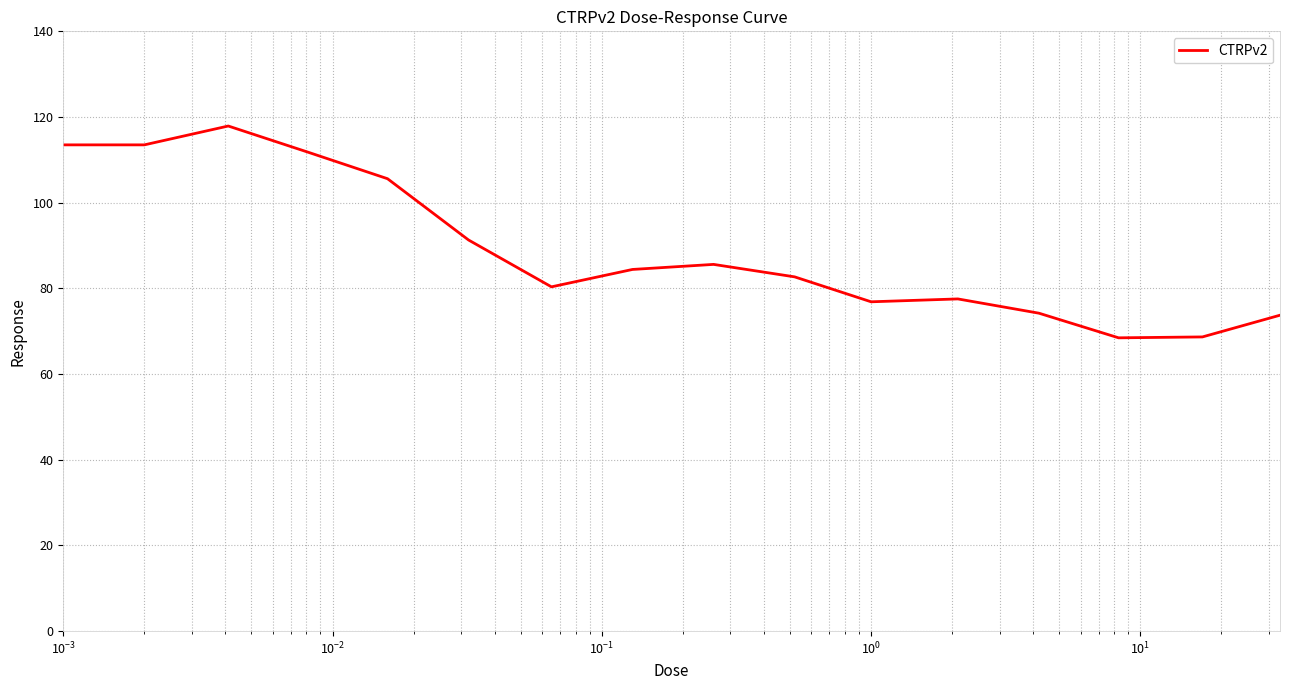

What is the greatest value displayed?

117.9